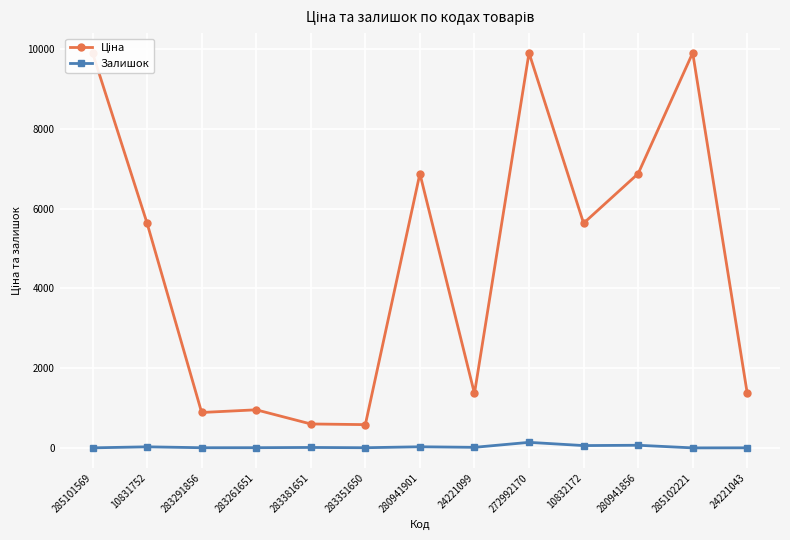

Which series changed the most between 272992170 and 285102221?

Залишок